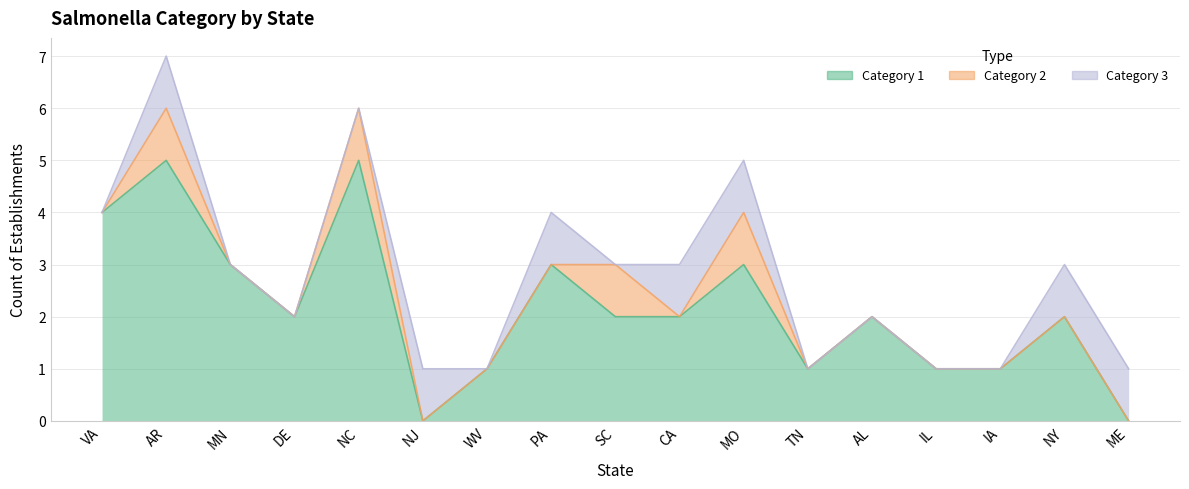

Rank the series by their maximum value, from highest to lowest.

Category 1, Category 2, Category 3